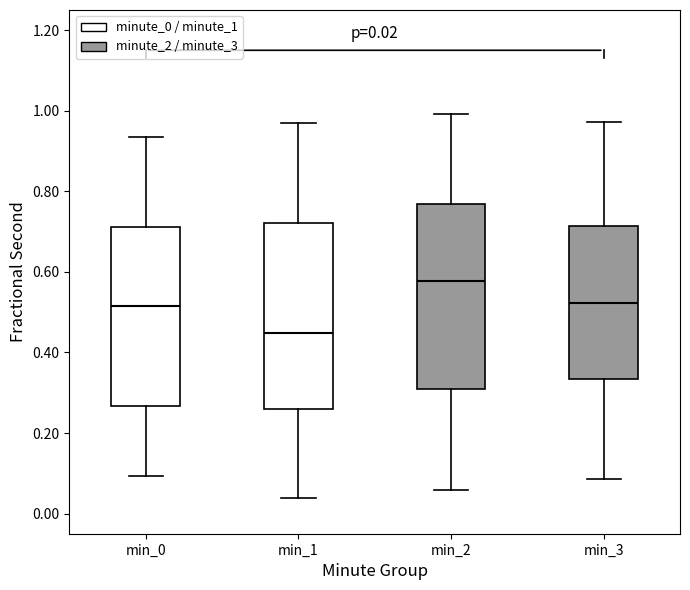

Which box has the highest median line?

min_2